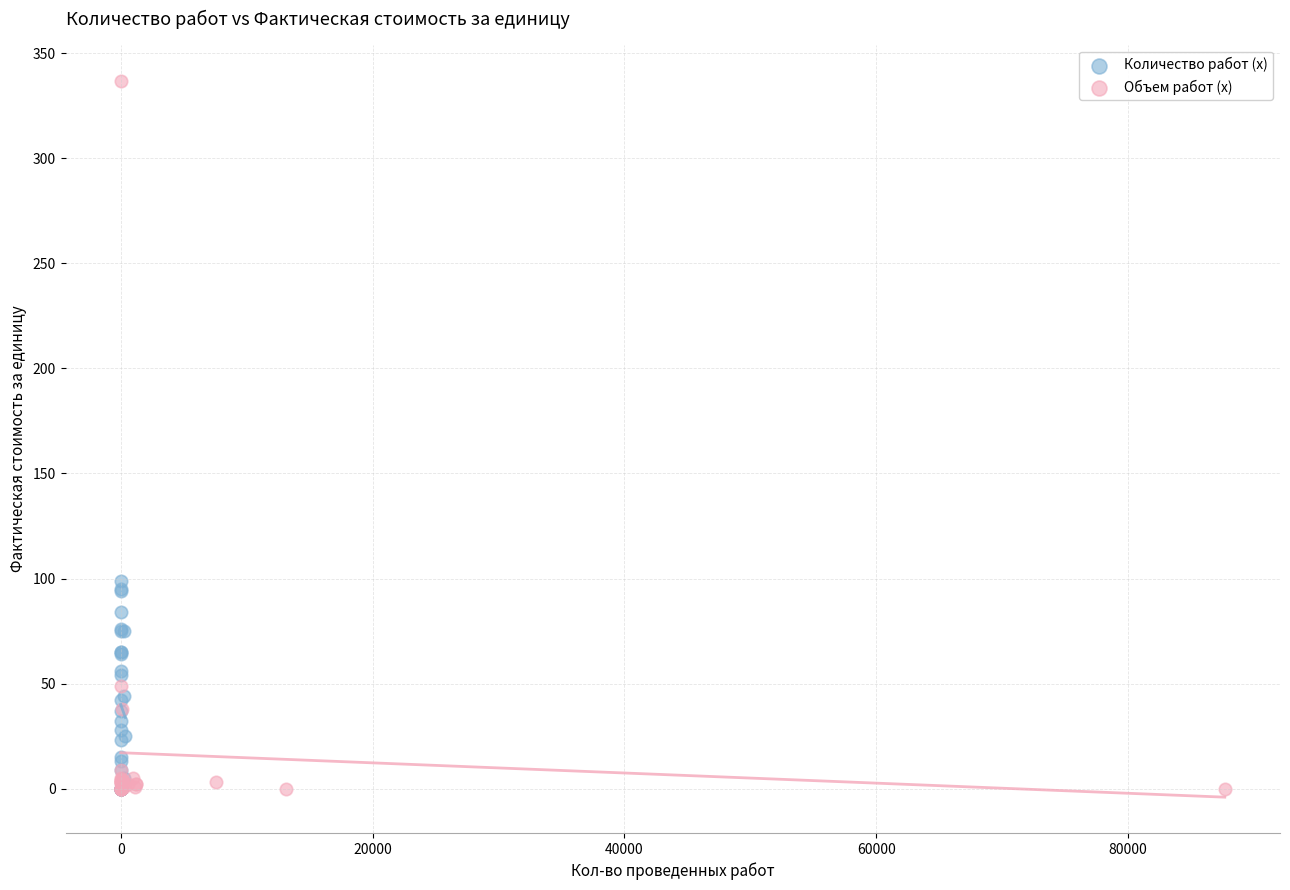

Which series contains the highest Y value?

Объем работ (x)